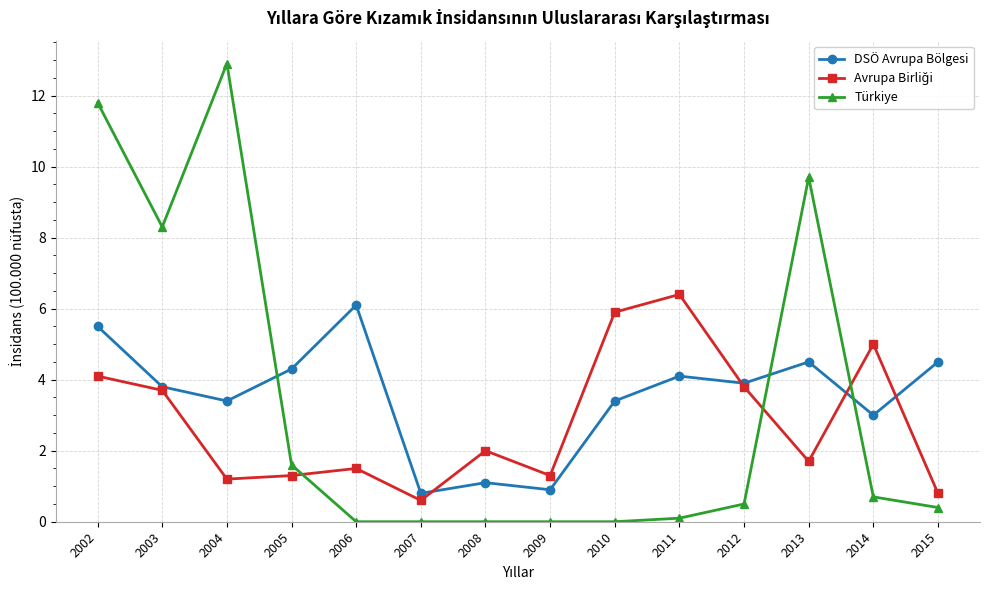

In Türkiye, how many points are higher than both neighbors (excluding endpoints)?

2